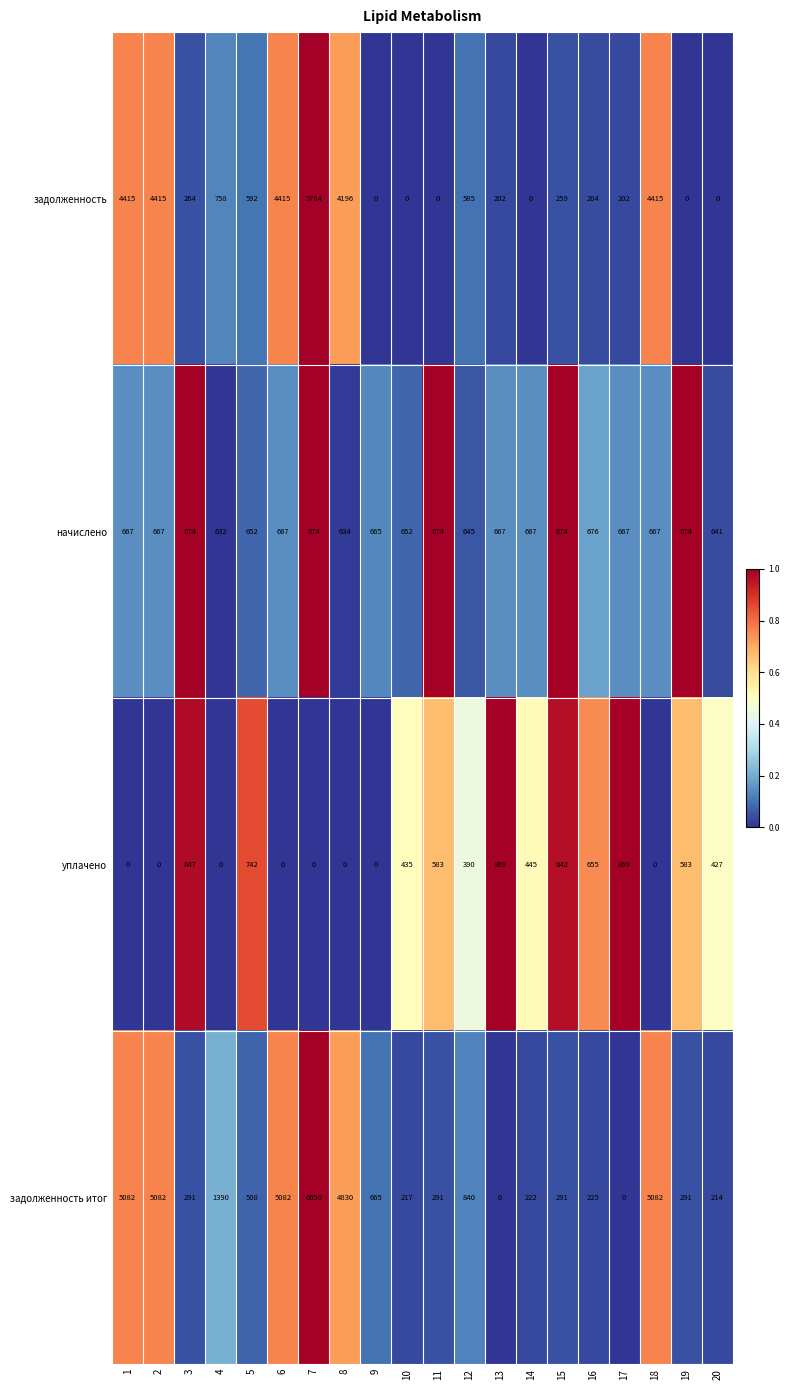

Count the number of data series in this chart.

4